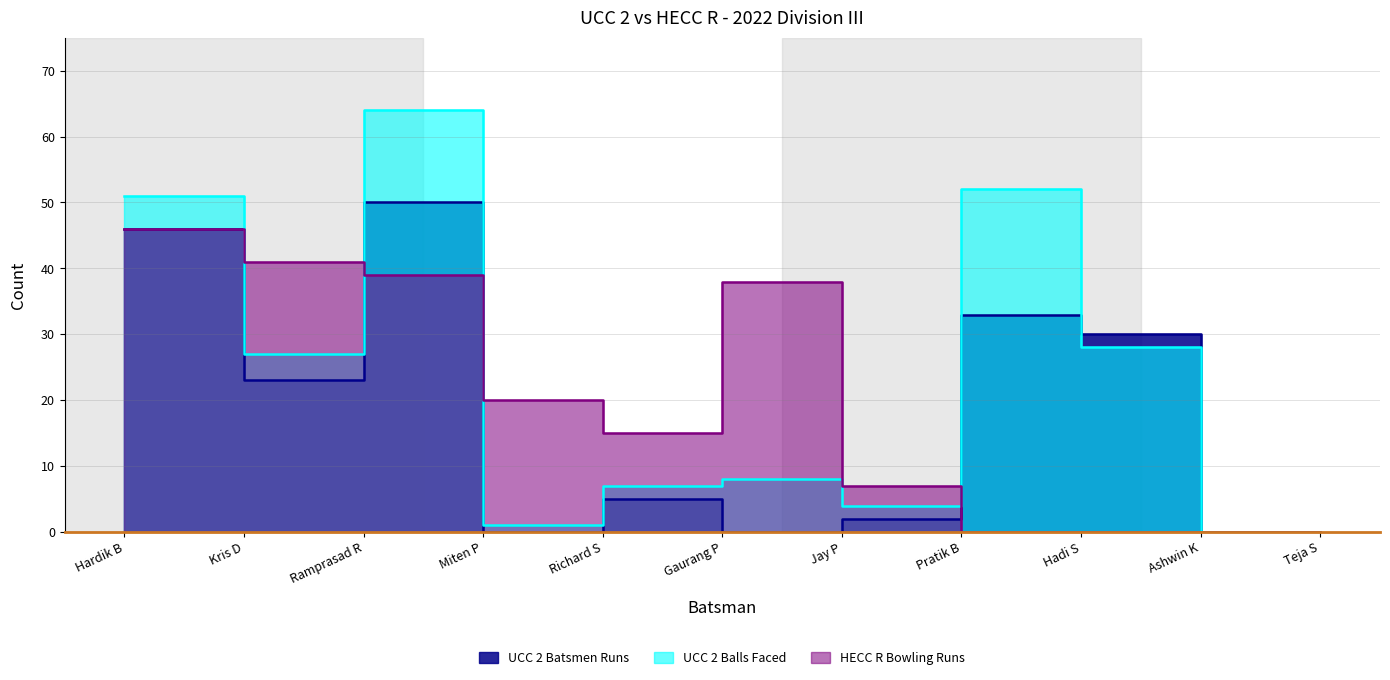

Which series ends up on top after the final intersection of UCC 2 Batsmen Runs and UCC 2 Balls Faced?

UCC 2 Batsmen Runs